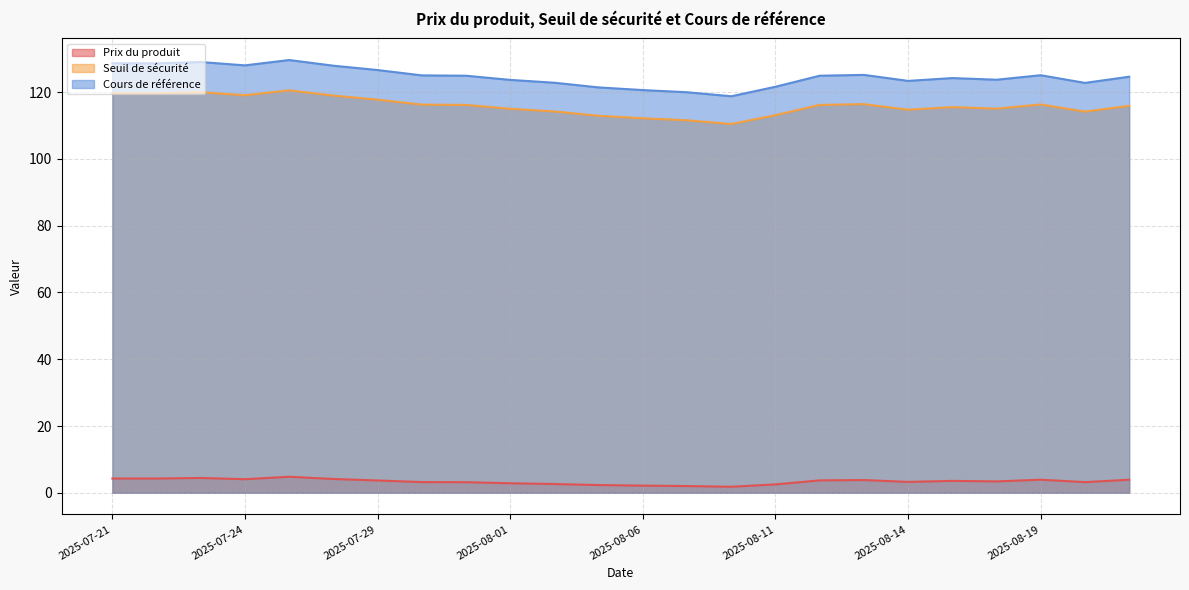

What is the average value of the Cours de référence series?

124.6